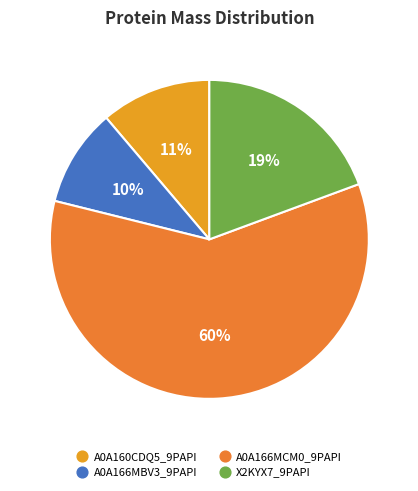

To the nearest percent, what is the combined percentage of A0A166MBV3_9PAPI and A0A160CDQ5_9PAPI?

21%